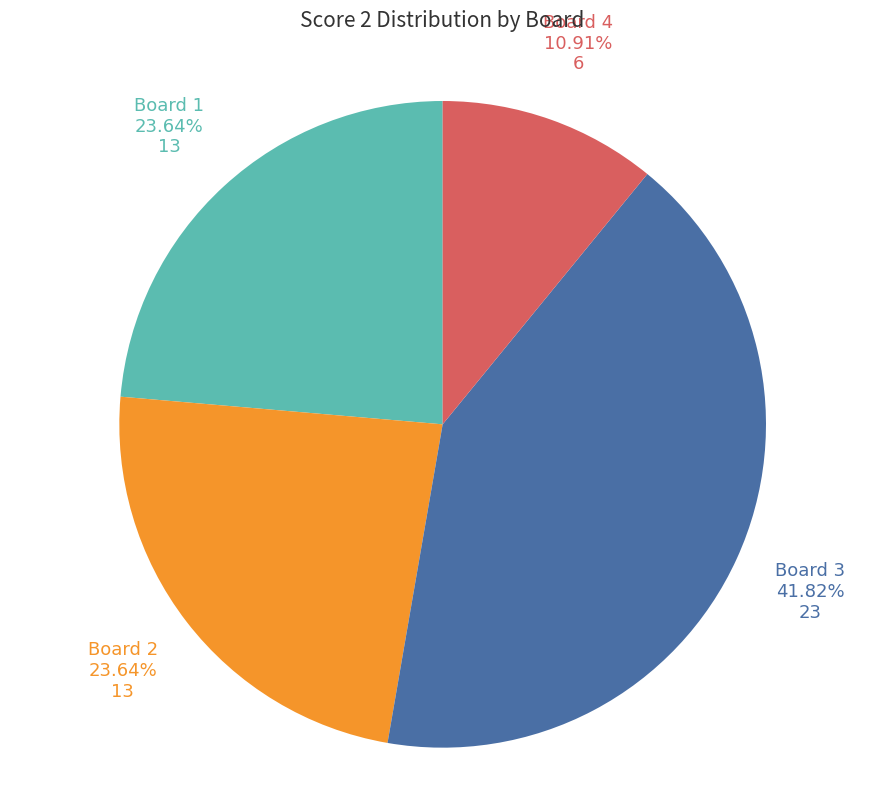

To the nearest percent, what is the difference between the Board 3 and Board 4 slice percentages?

31%